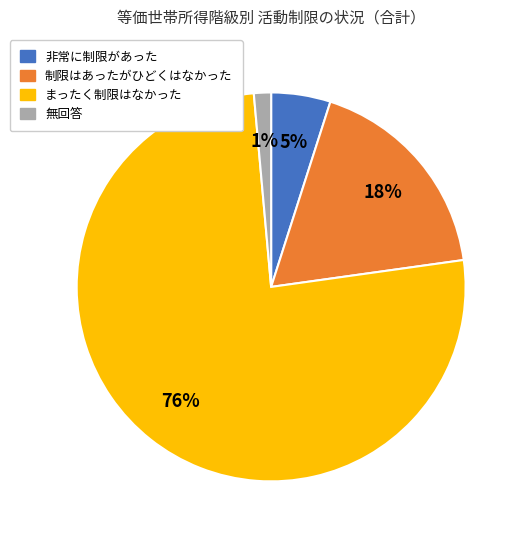

To the nearest percent, what portion does 無回答 represent?

1%